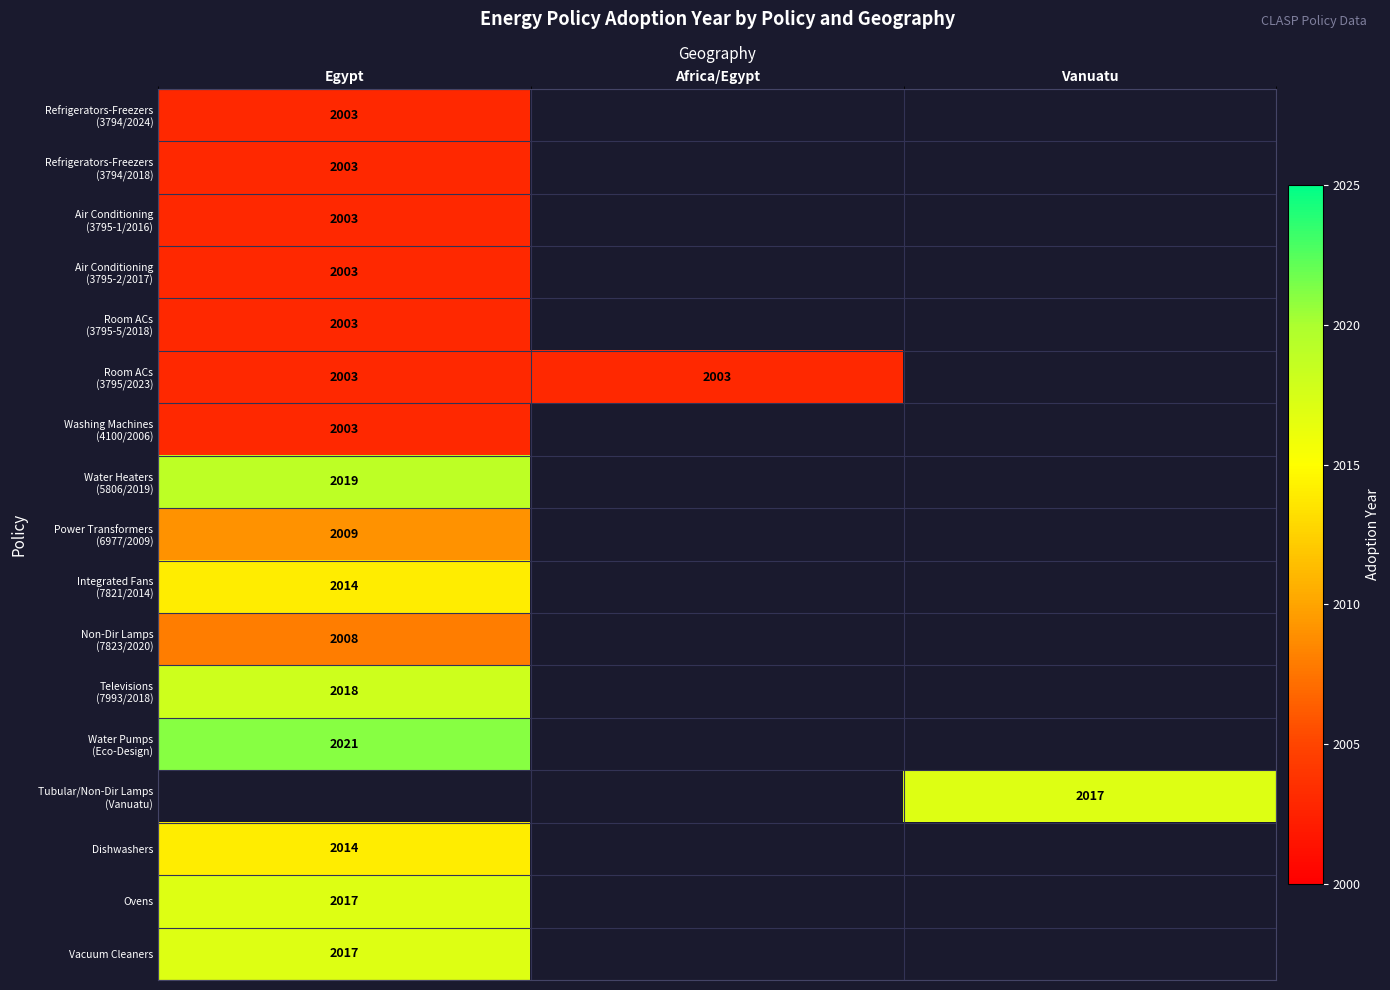

The Vacuum Cleaners series shows 1102 at Egypt. True or false?

False